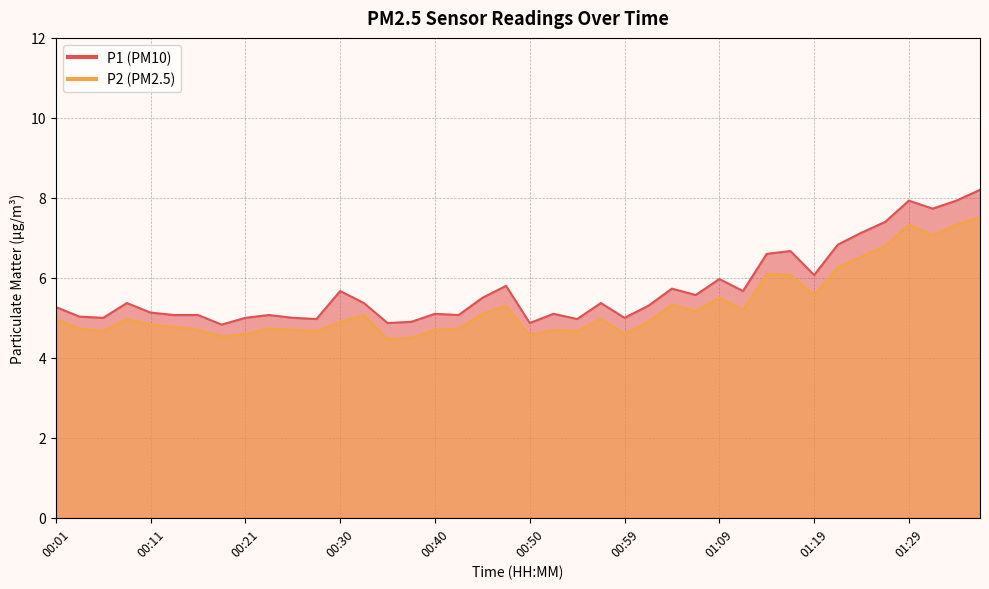

Reading left to right, what are all the values shown in this chart?

P1: 5.3	5.0	5.0	5.4	5.1	5.1	5.1	4.8	5.0	5.1	5.0	5.0	5.7	5.4	4.9	4.9	5.1	5.1	5.5	5.8	4.9	5.1	5.0	5.4	5.0	5.3	5.7	5.6	6.0	5.7	6.6	6.7	6.1	6.8	7.1	7.4	7.9	7.7	7.9	8.2
P2: 5.0	4.7	4.7	5.0	4.8	4.8	4.7	4.5	4.6	4.7	4.7	4.7	4.9	5.1	4.5	4.5	4.7	4.7	5.1	5.3	4.6	4.7	4.7	5.0	4.6	4.9	5.3	5.2	5.5	5.2	6.1	6.1	5.6	6.3	6.5	6.8	7.3	7.1	7.3	7.5